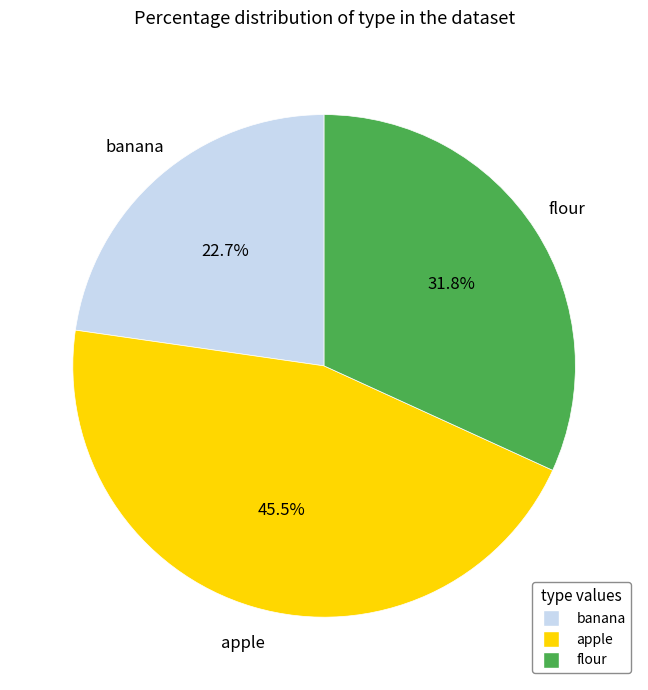

Which slice is the largest?

apple